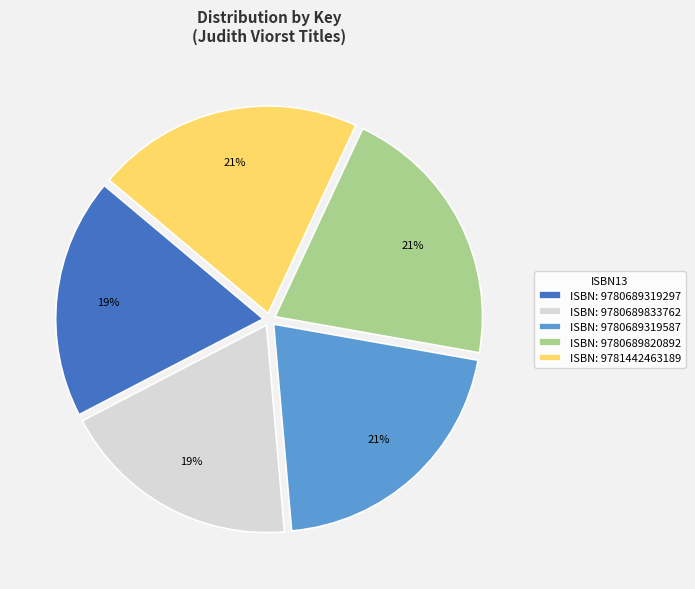

To the nearest percent, what portion does ISBN: 9780689319587 represent?

21%